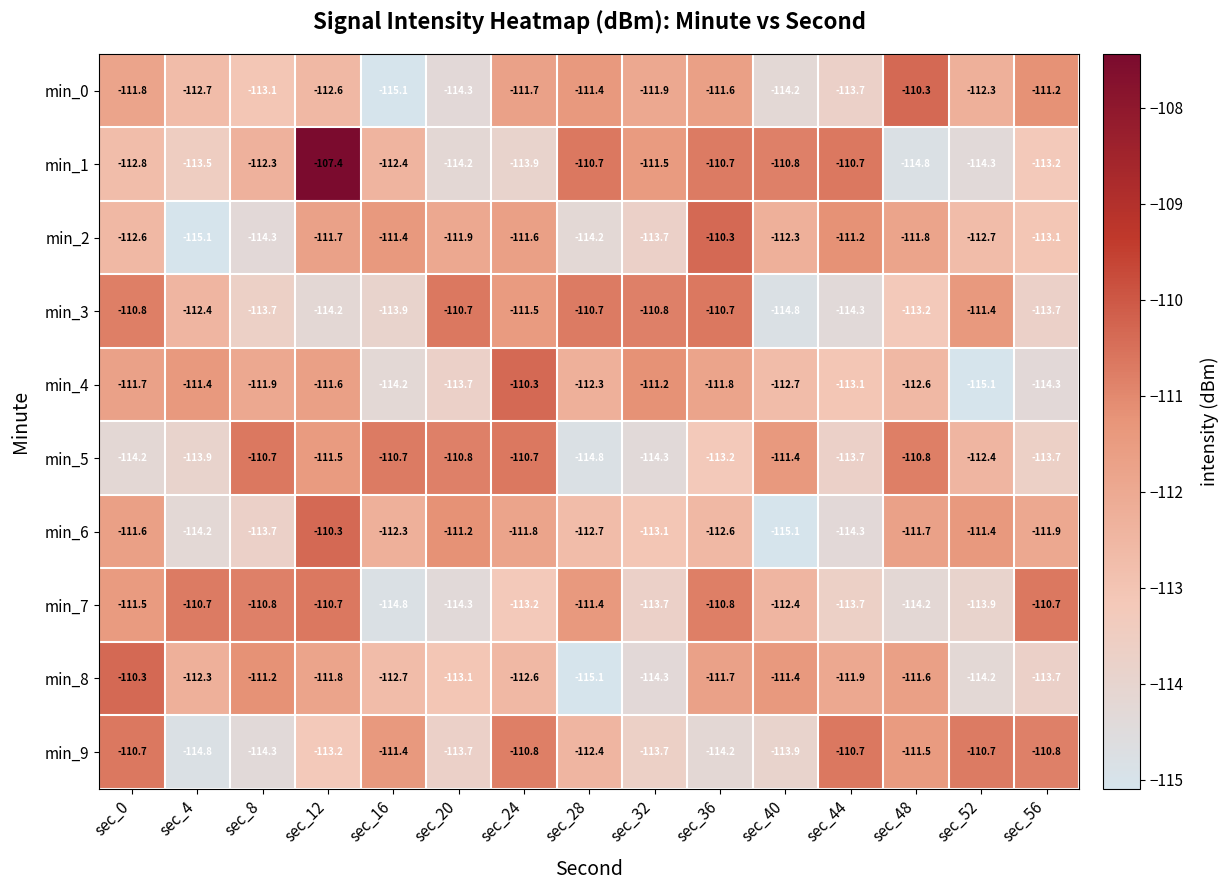

Where does the min_4 series first go above -112?

sec_0